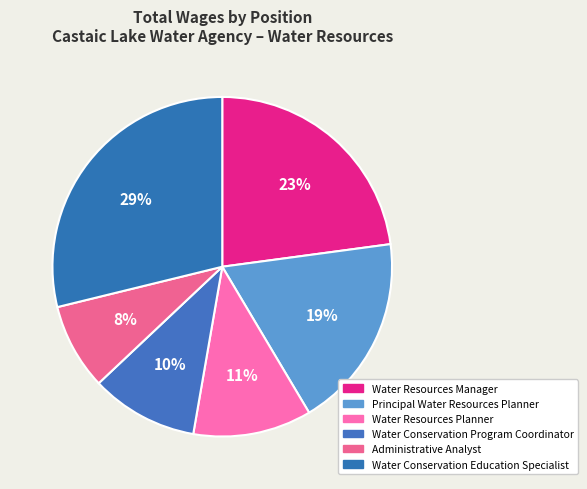

Is there a majority slice in this chart?

No